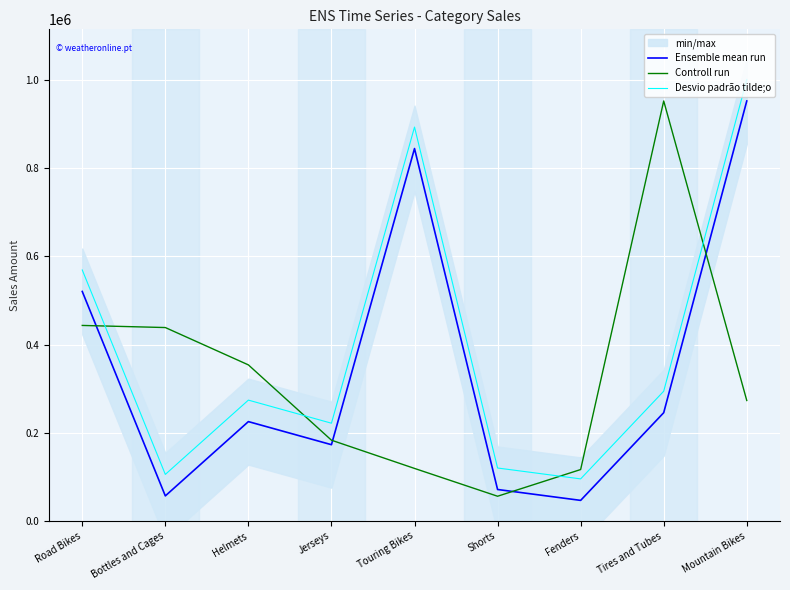

Is this an area chart (filled region under the line)?

No